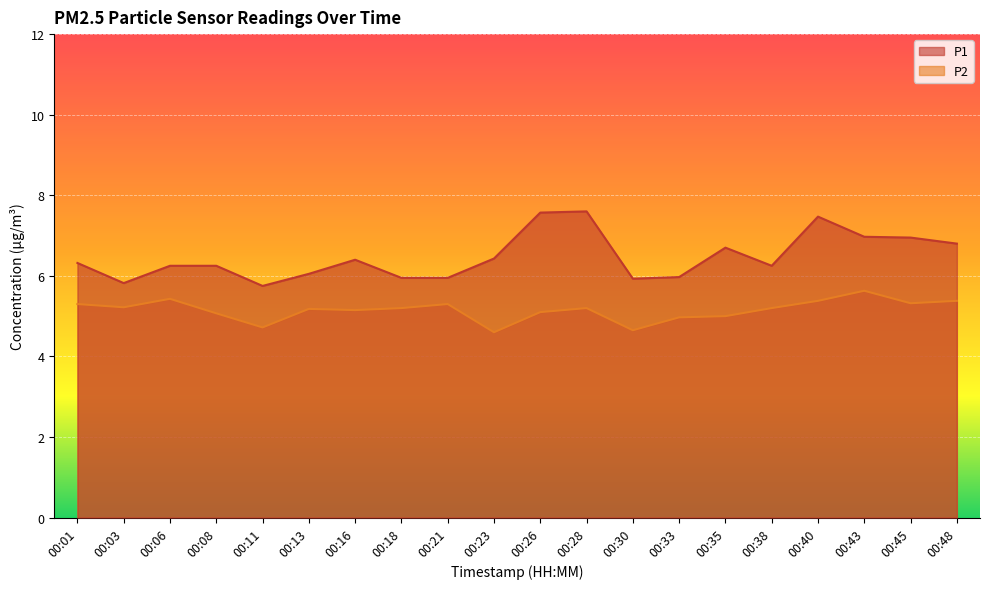

Reading left to right, list all the values displayed in this chart.

P1: 00:01=6.3	00:03=5.8	00:06=6.2	00:08=6.2	00:11=5.8	00:13=6.0	00:16=6.4	00:18=6.0	00:21=6.0	00:23=6.4	00:26=7.6	00:28=7.6	00:30=5.9	00:33=6.0	00:35=6.7	00:38=6.2	00:40=7.5	00:43=7.0	00:45=7.0	00:48=6.8
P2: 00:01=5.3	00:03=5.2	00:06=5.4	00:08=5.1	00:11=4.7	00:13=5.2	00:16=5.2	00:18=5.2	00:21=5.3	00:23=4.6	00:26=5.1	00:28=5.2	00:30=4.7	00:33=5.0	00:35=5.0	00:38=5.2	00:40=5.4	00:43=5.6	00:45=5.3	00:48=5.4